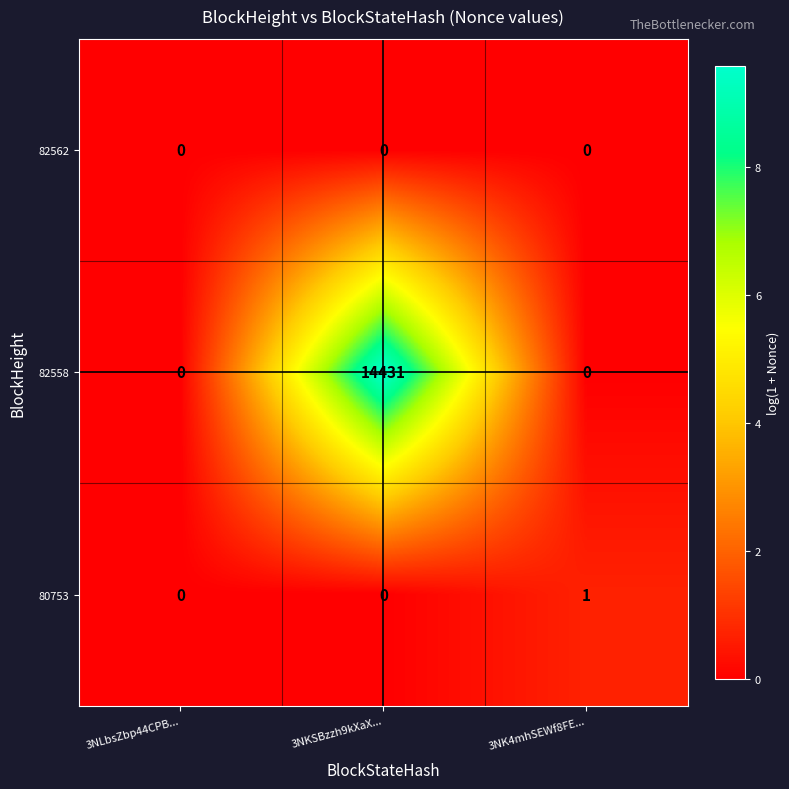

What is the sum of the 82558 values at 3NK4mhSEWf8FE... and 3NKSBzzh9kXaX...?

14431